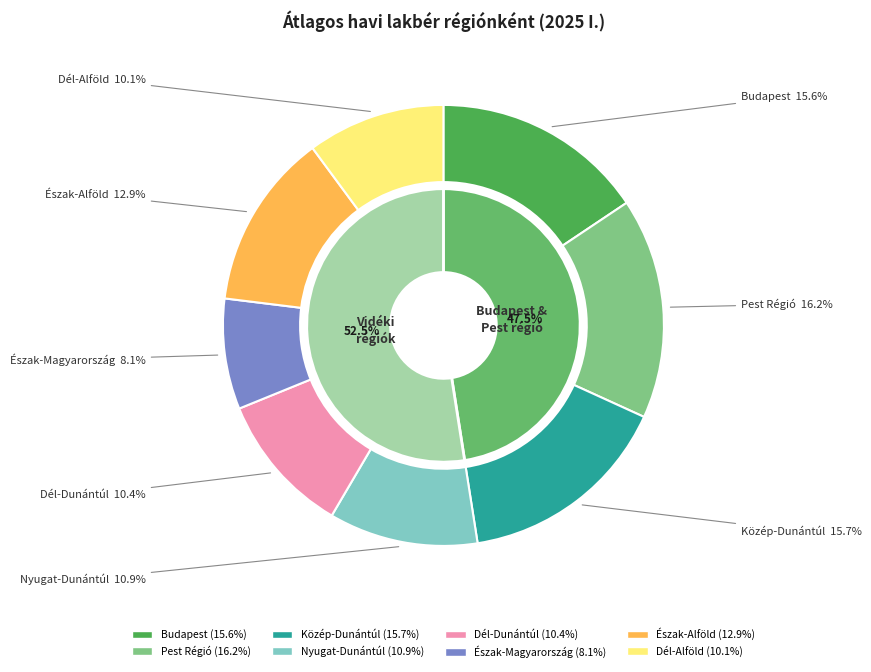

Which slice is the largest?

Pest Régió